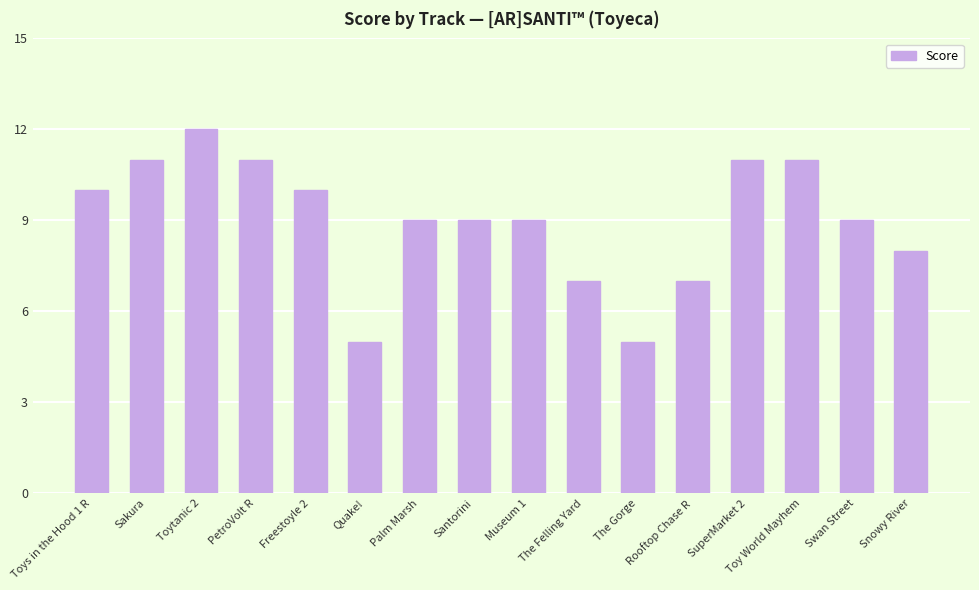

Which has a higher value, Sakura or Swan Street?

Sakura